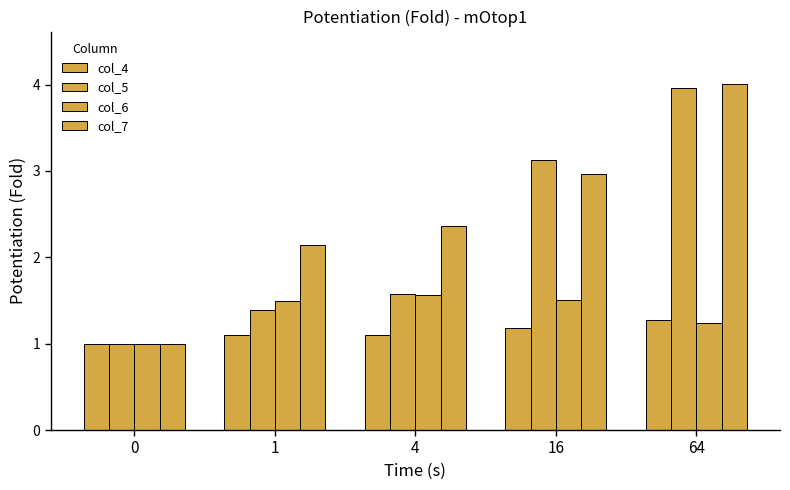

Reading left to right, transcribe all the data shown in this chart.

col_4: 1.0	1.1	1.1	1.2	1.3
col_5: 1.0	1.4	1.6	3.1	4.0
col_6: 1.0	1.5	1.6	1.5	1.2
col_7: 1.0	2.1	2.4	3.0	4.0